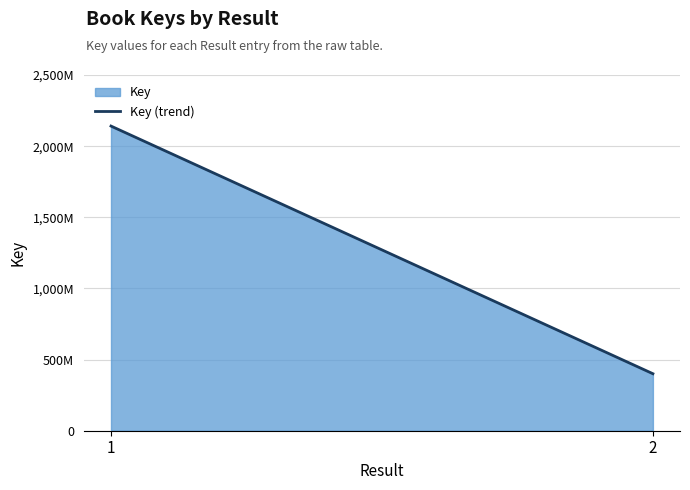

What value does the data have at 2, to the nearest 10?

400626230